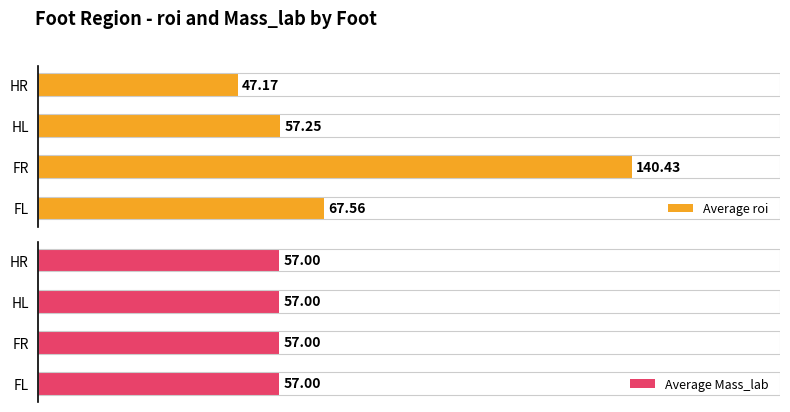

Which category has the lowest value in the Average roi series?

HR